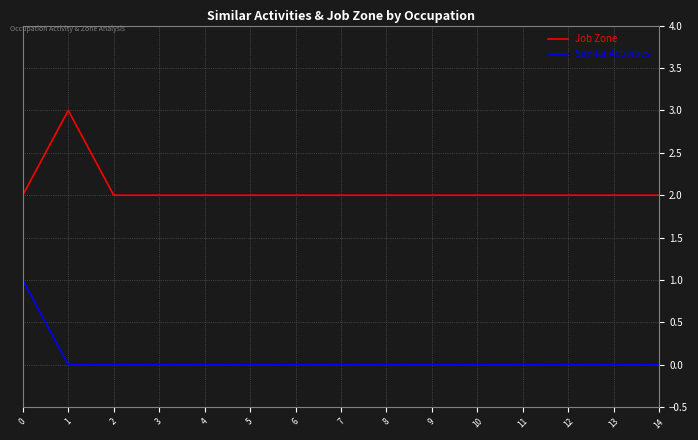

What is the difference between the maximum and minimum values in the Similar Activities series?

1